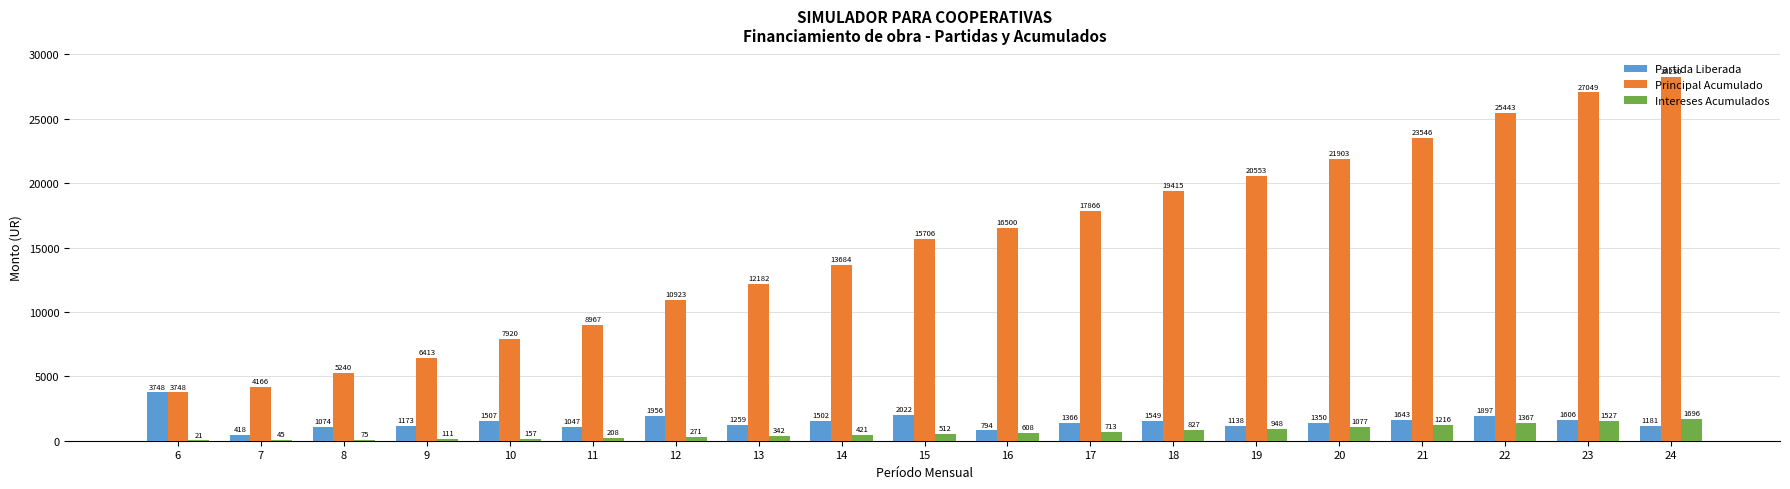

Where is Principal Acumulado nearest to the value 15989?

15